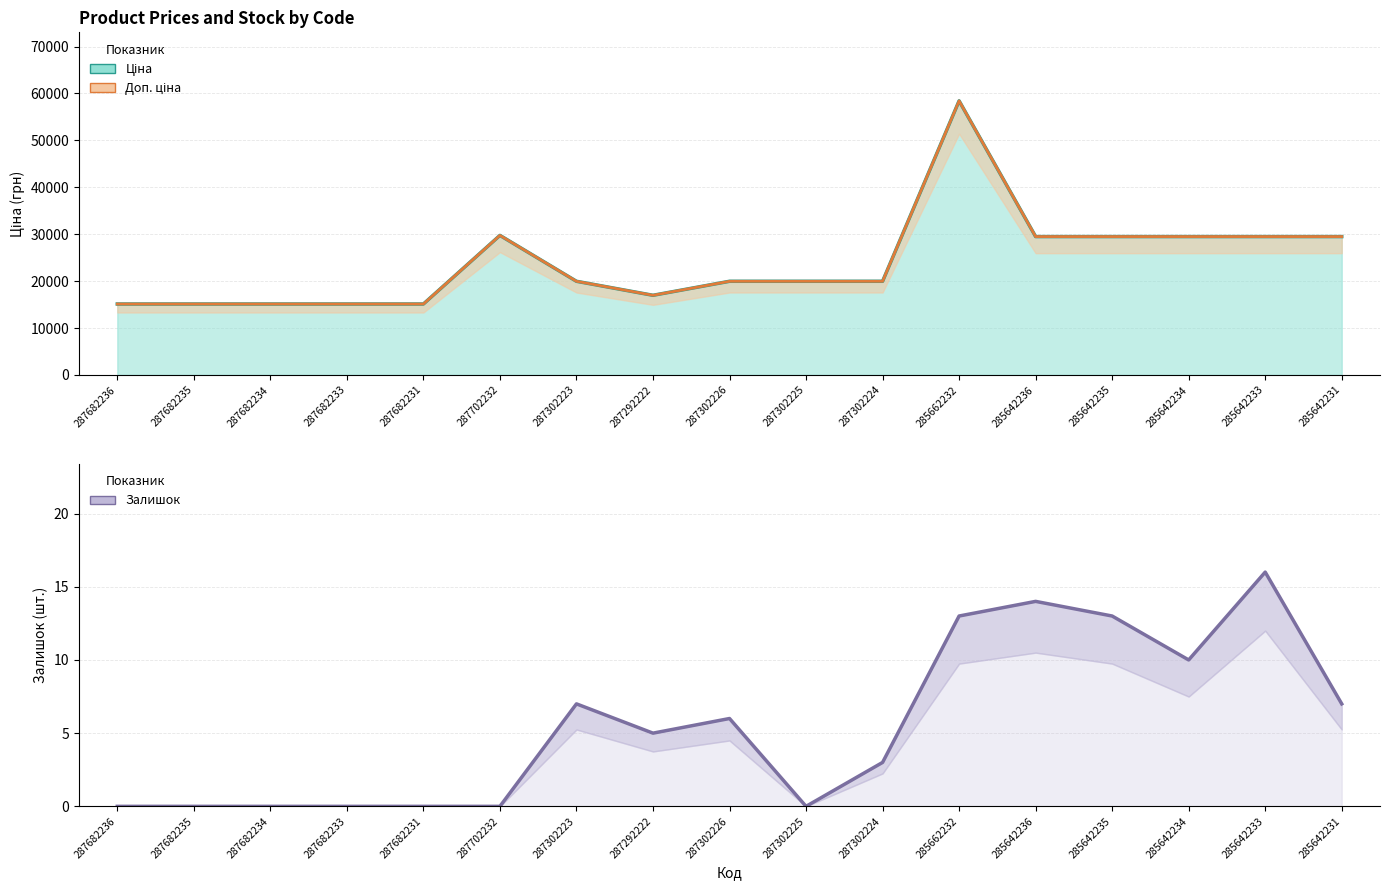

Is it true that the value at 287682234 is 0?

True